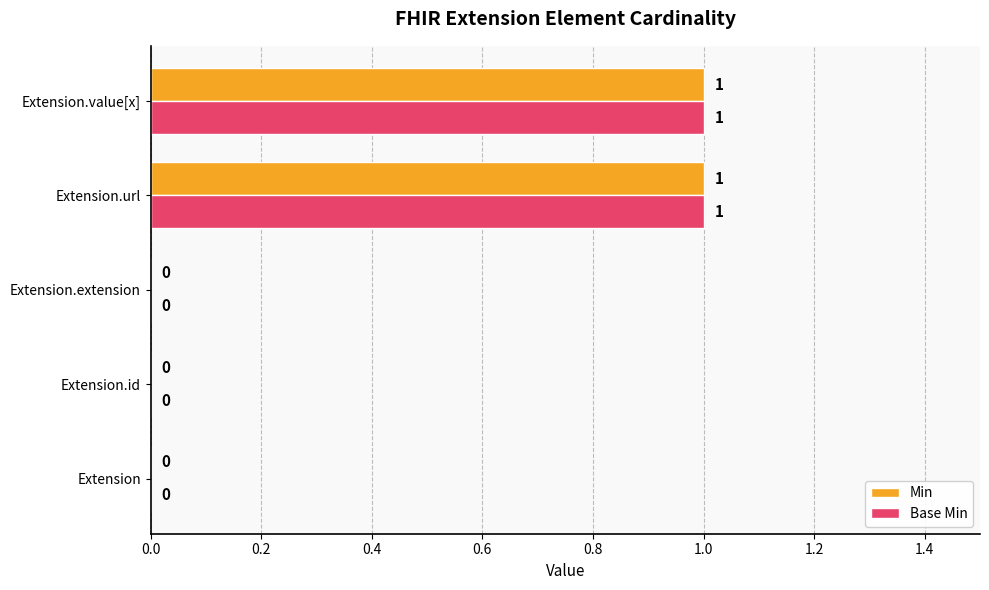

How many Min values are between 0 and 1?

5